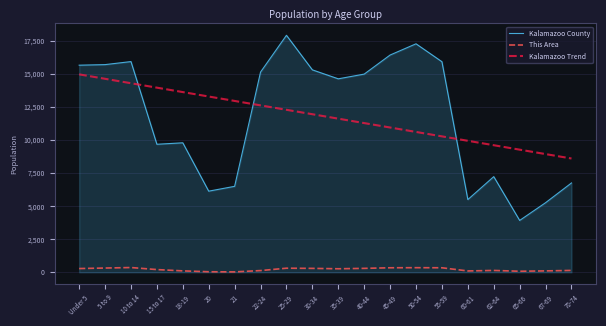

Which series has the largest range (max minus min)?

Kalamazoo County